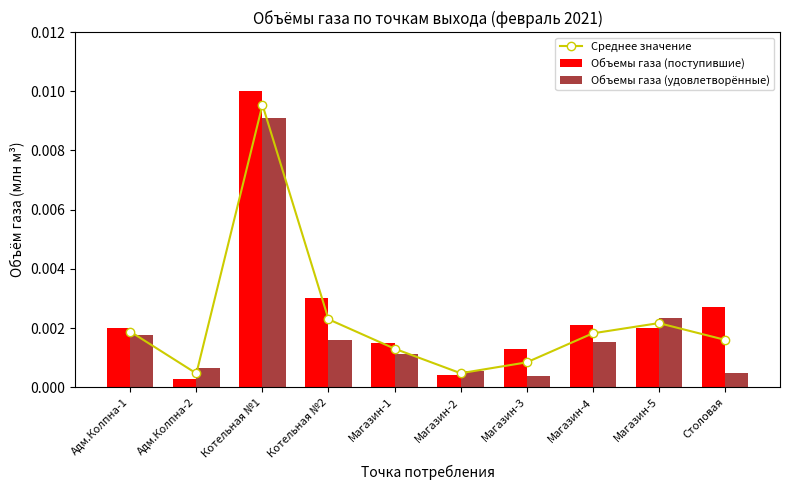

Which series has the largest total across all categories?

Объемы газа (поступившие)